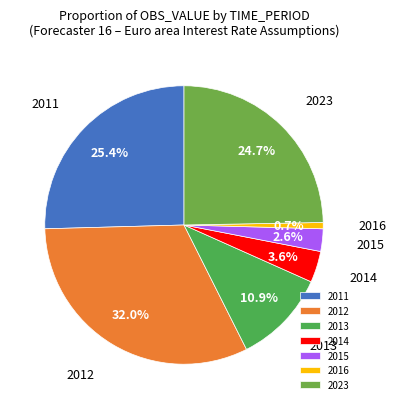

Does 2013 represent more than half of the total?

No